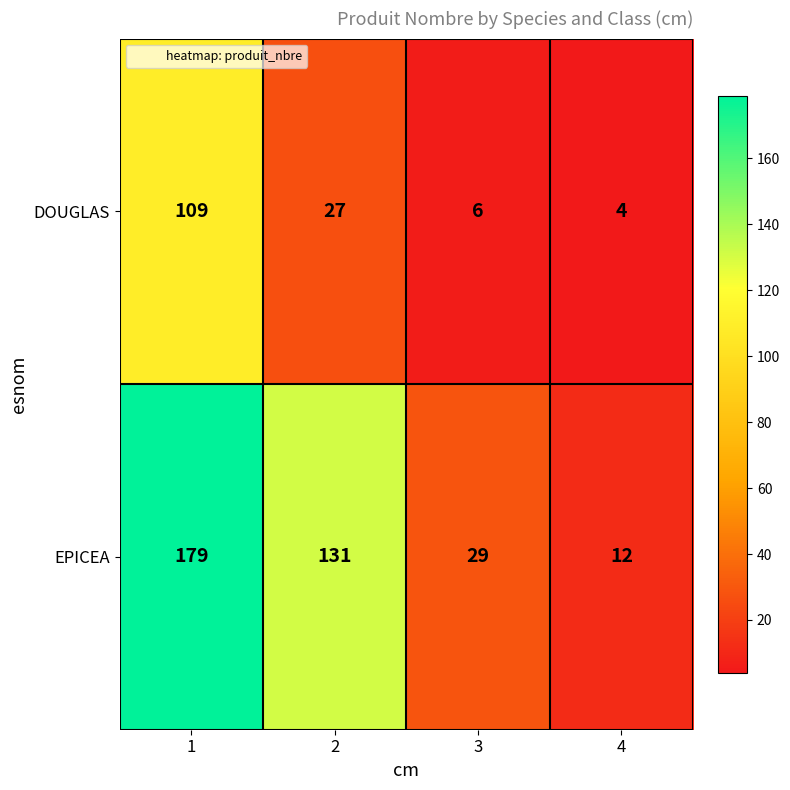

At 1, list the series in order from smallest to largest.

DOUGLAS, EPICEA